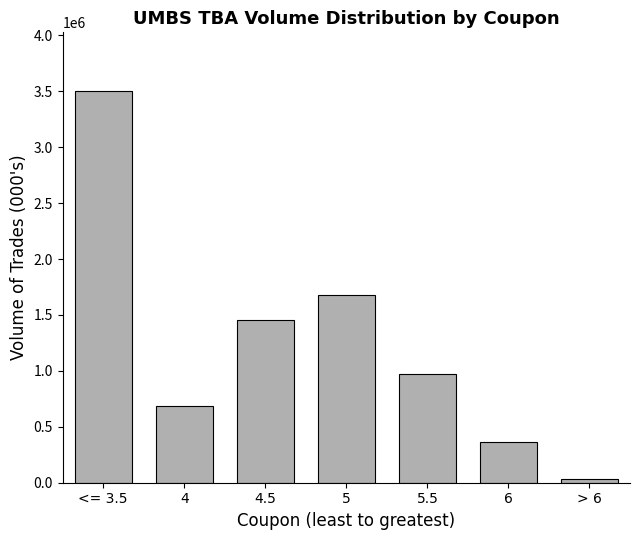

Rank the categories by value from lowest to highest.

> 6, 6, 4, 5.5, 4.5, 5, <= 3.5